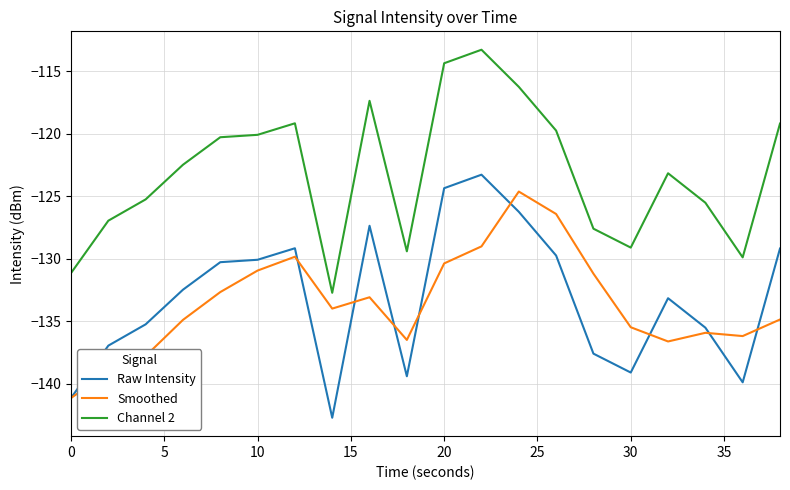

What are all the series names shown in the legend?

Raw Intensity, Smoothed, Channel 2